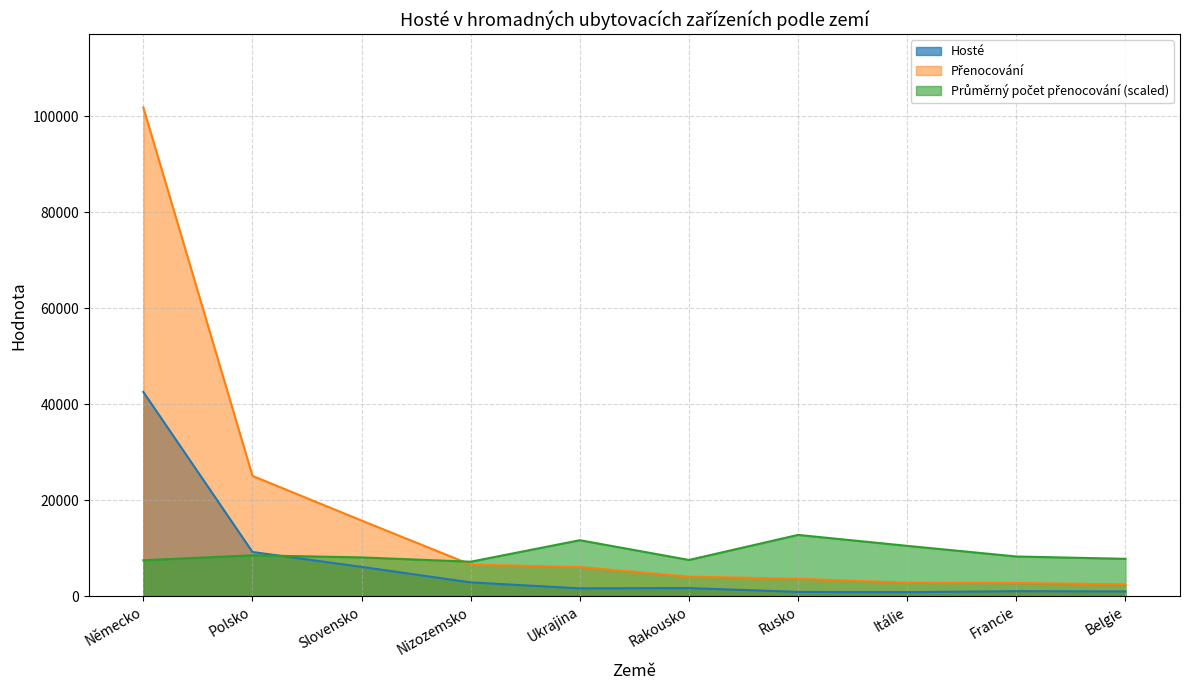

What is the spread (max minus min) of values at Německo?

94286.1